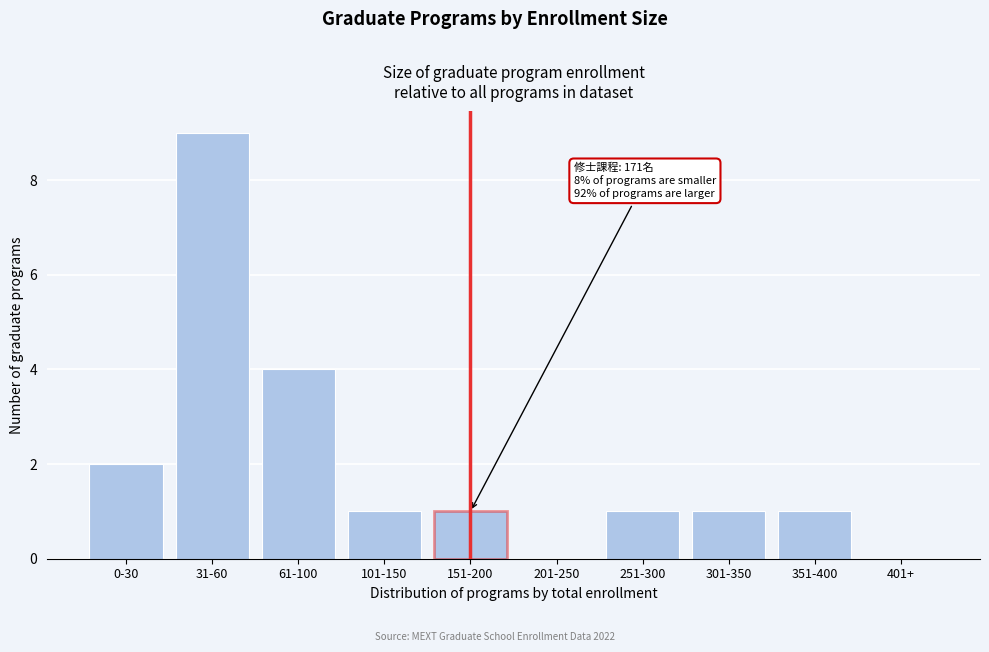

Reading left to right, extract all data points from this chart.

0-30=2	31-60=9	61-100=4	101-150=1	151-200=1	201-250=0	251-300=1	301-350=1	351-400=1	401+=0